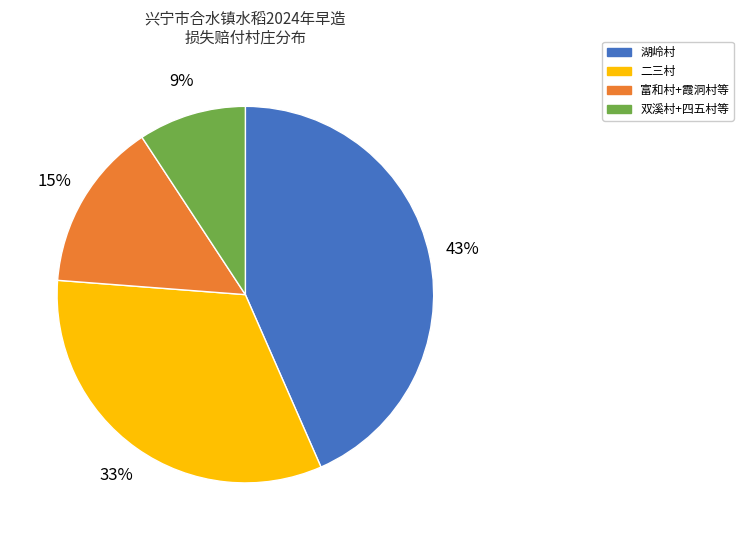

To the nearest percent, what is the average slice percentage?

25%